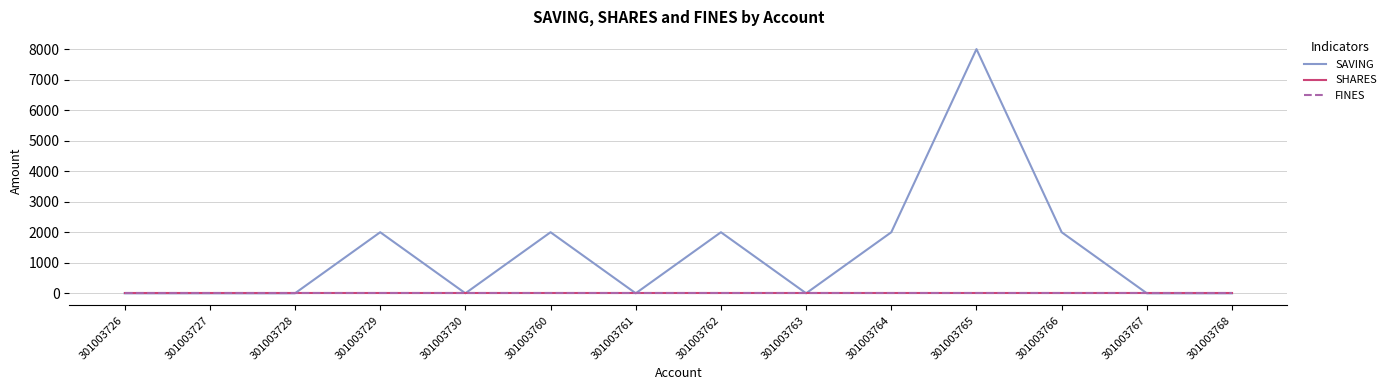

At which category does the chart reach its peak across all series?

301003765